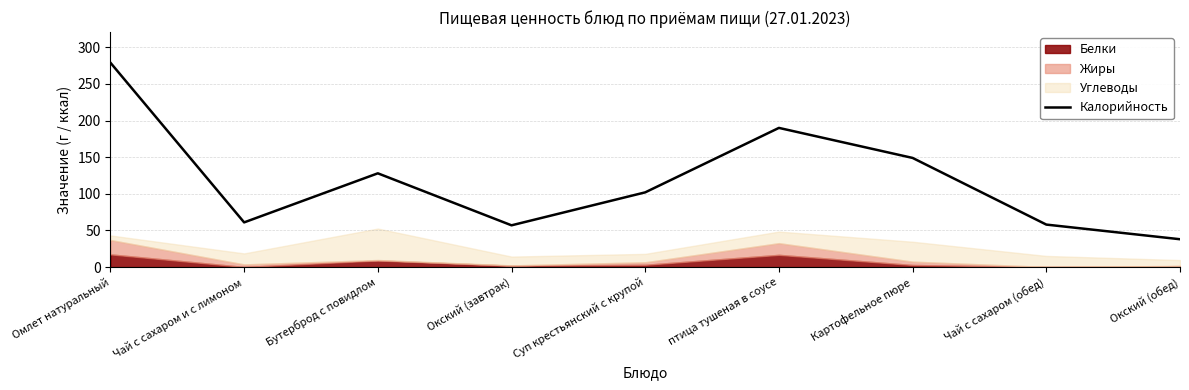

Rank the categories by value from lowest to highest.

Окский (обед), Окский (завтрак), Чай с сахаром (обед), Чай с сахаром и с лимоном, Суп крестьянский с крупой, Бутерброд с повидлом, Картофельное пюре, птица тушеная в соусе, Омлет натуральный